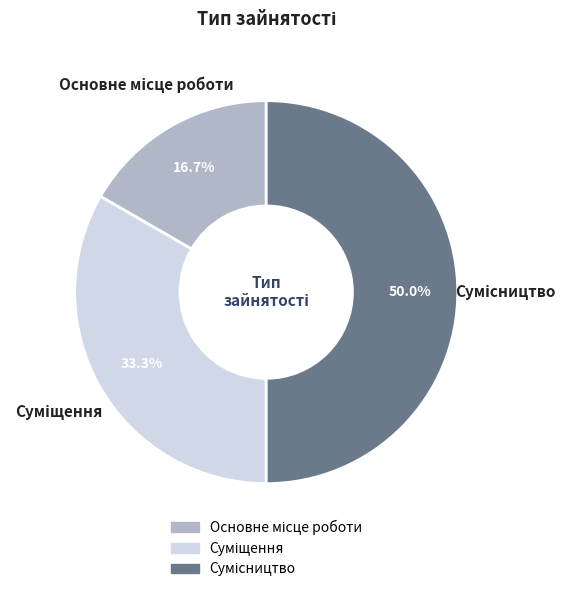

How many slices are in this pie chart?

3